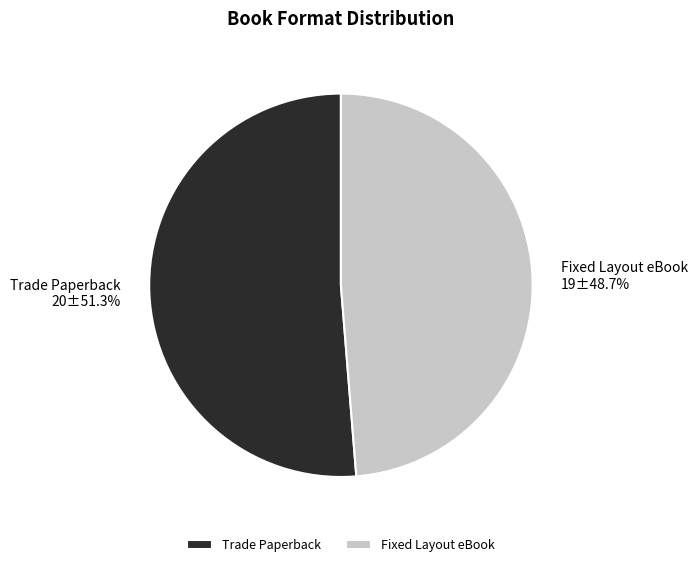

Combined, do Fixed Layout eBook and Trade Paperback account for over 50%?

Yes